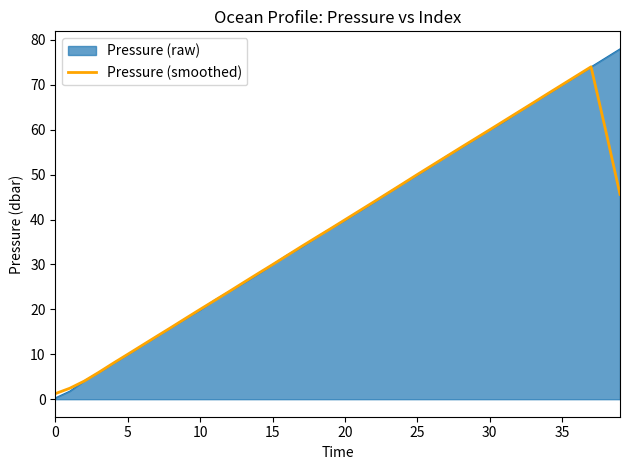

What is the maximum value for Pressure (smoothed)?

74.0